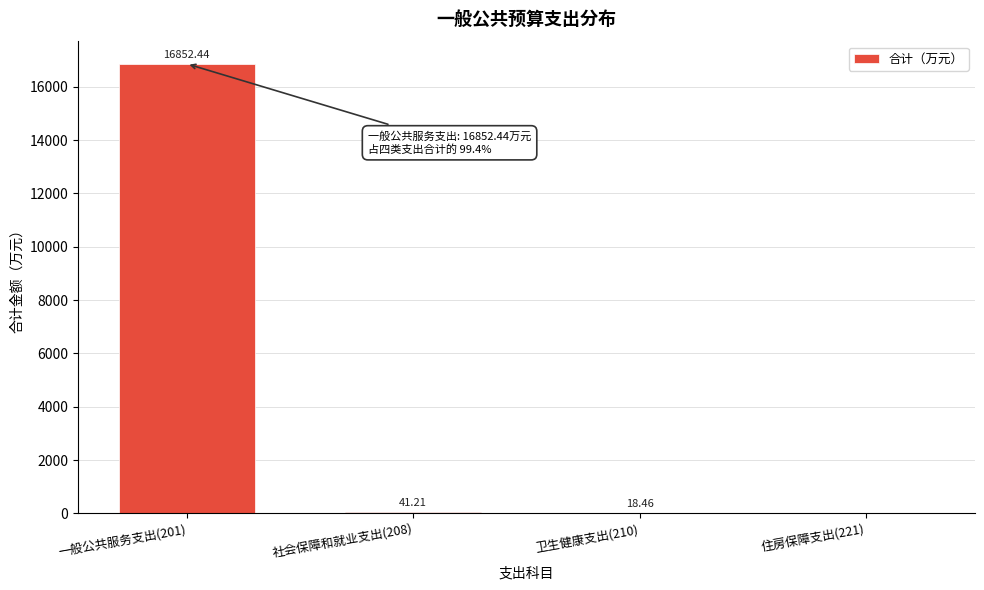

What is the sum of the values at 社会保障和就业支出(208) and 住房保障支出(221)?

41.2